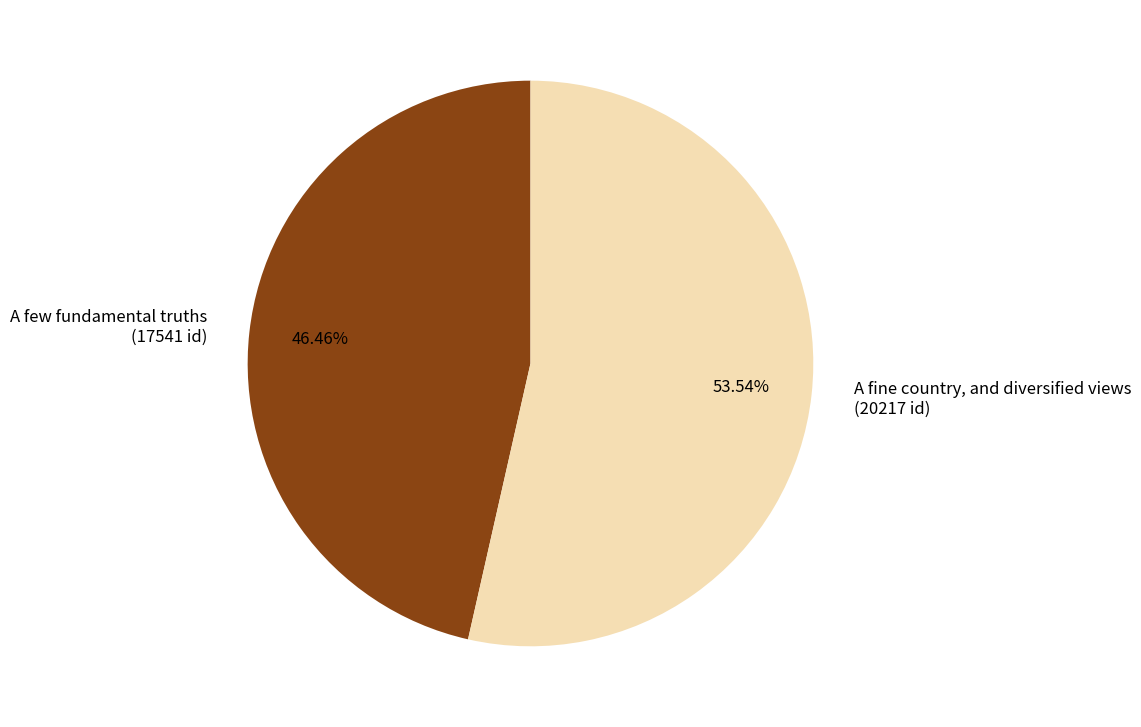

To the nearest percent, what is the average slice percentage?

50%